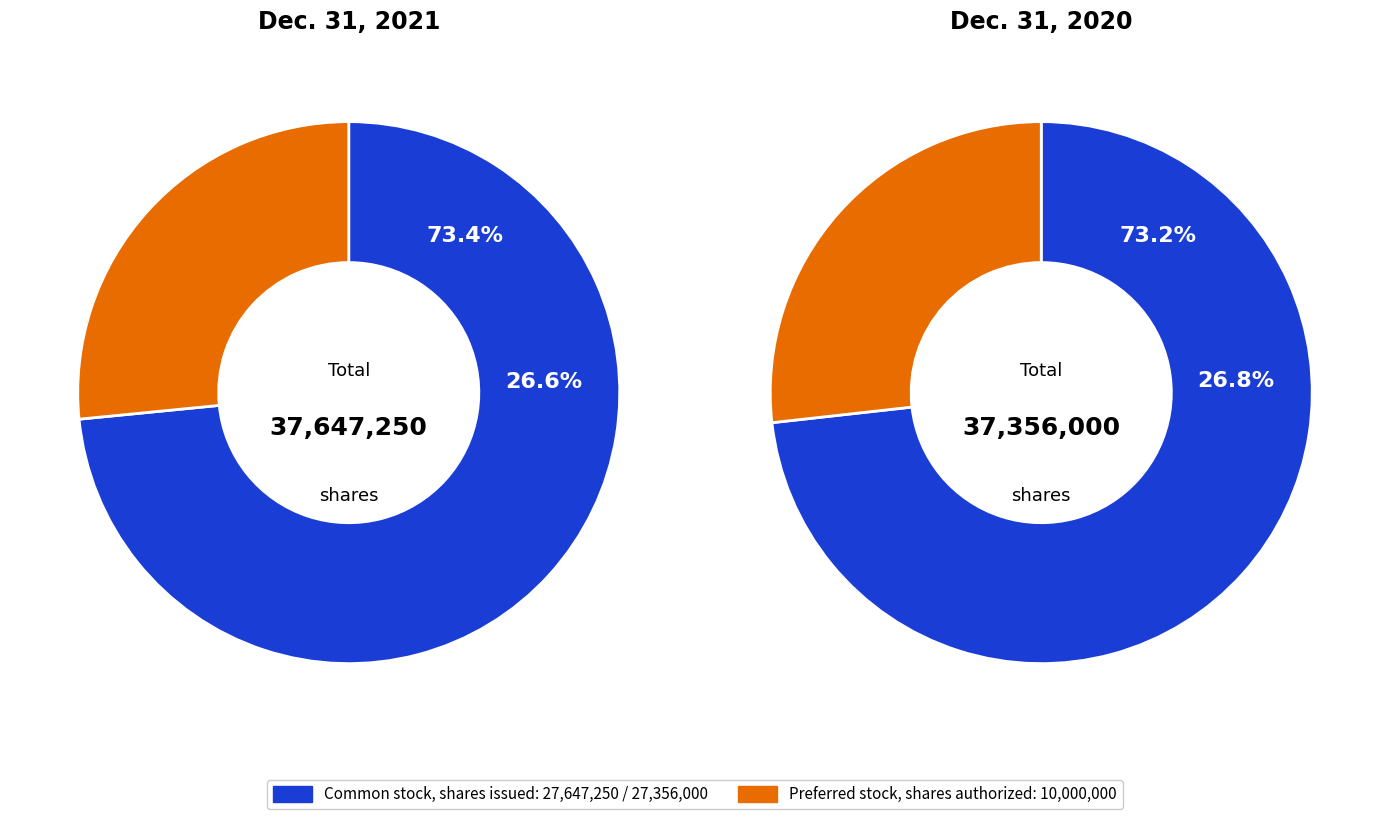

To the nearest percent, what portion does values_2020 represent?

50%